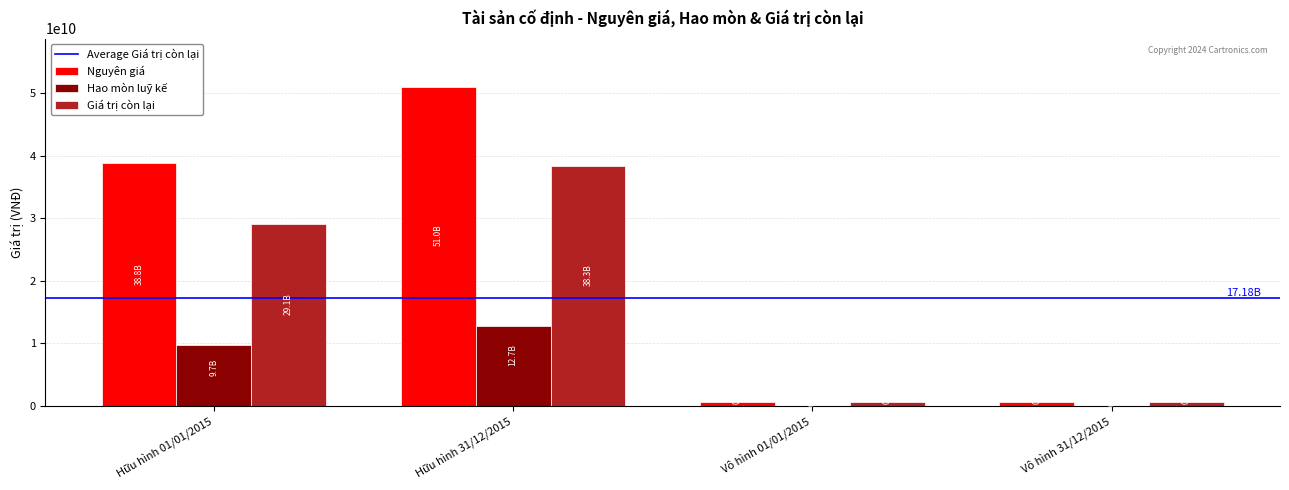

What is the sum of all Hao mòn luỹ kế values?

22452958215